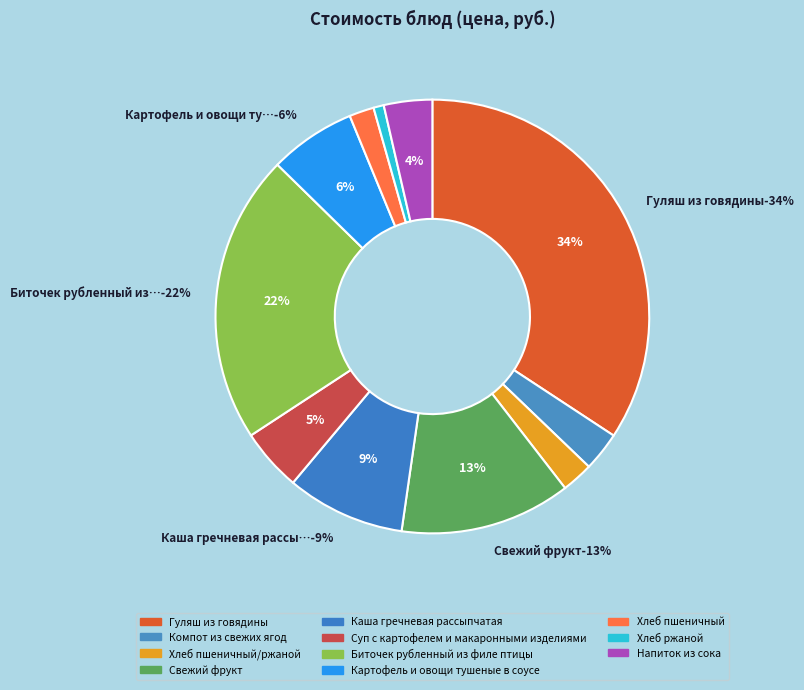

Which slice is the smallest?

Хлеб ржаной